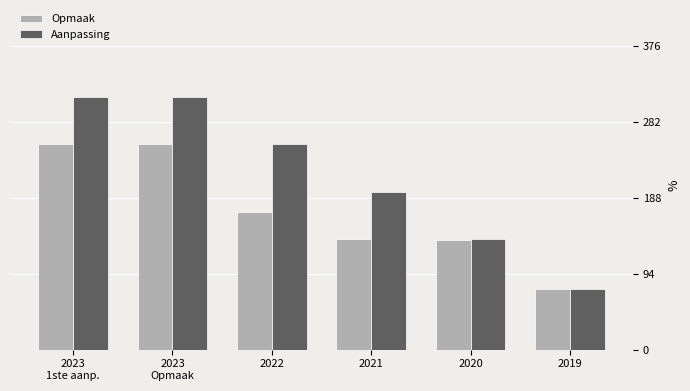

At 2022, list the series in order from smallest to largest.

Opmaak, Aanpassing